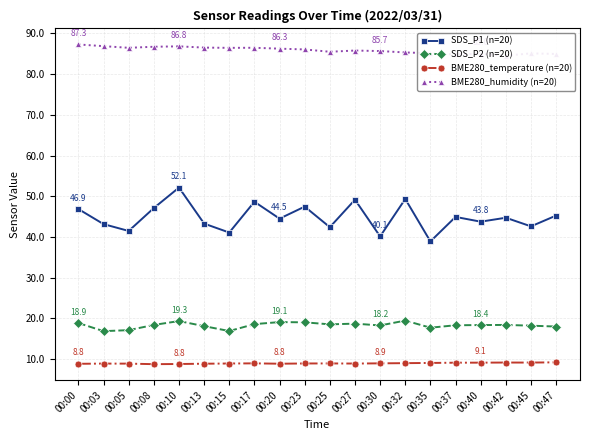

At which category does the chart reach its peak across all series?

00:00